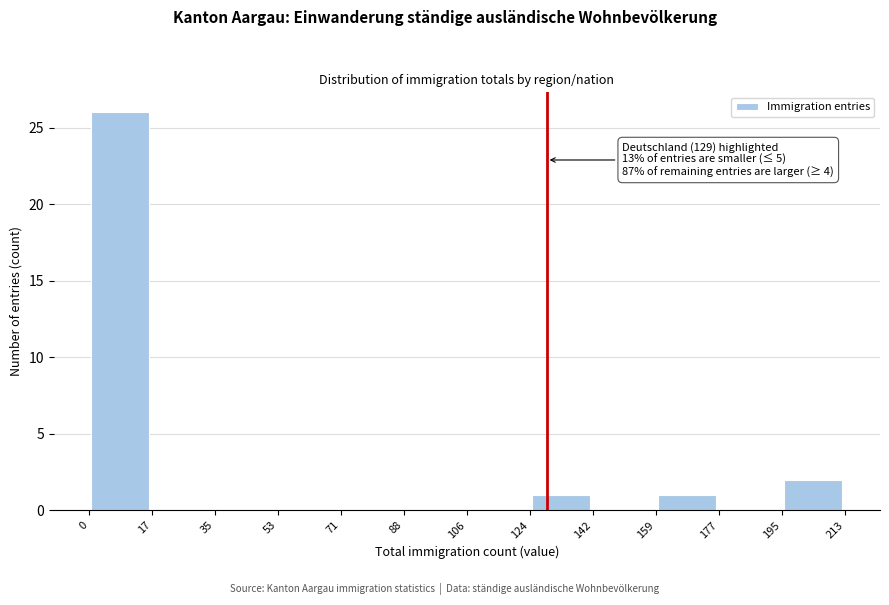

Which range on the x-axis has the tallest bar?

0 to 17